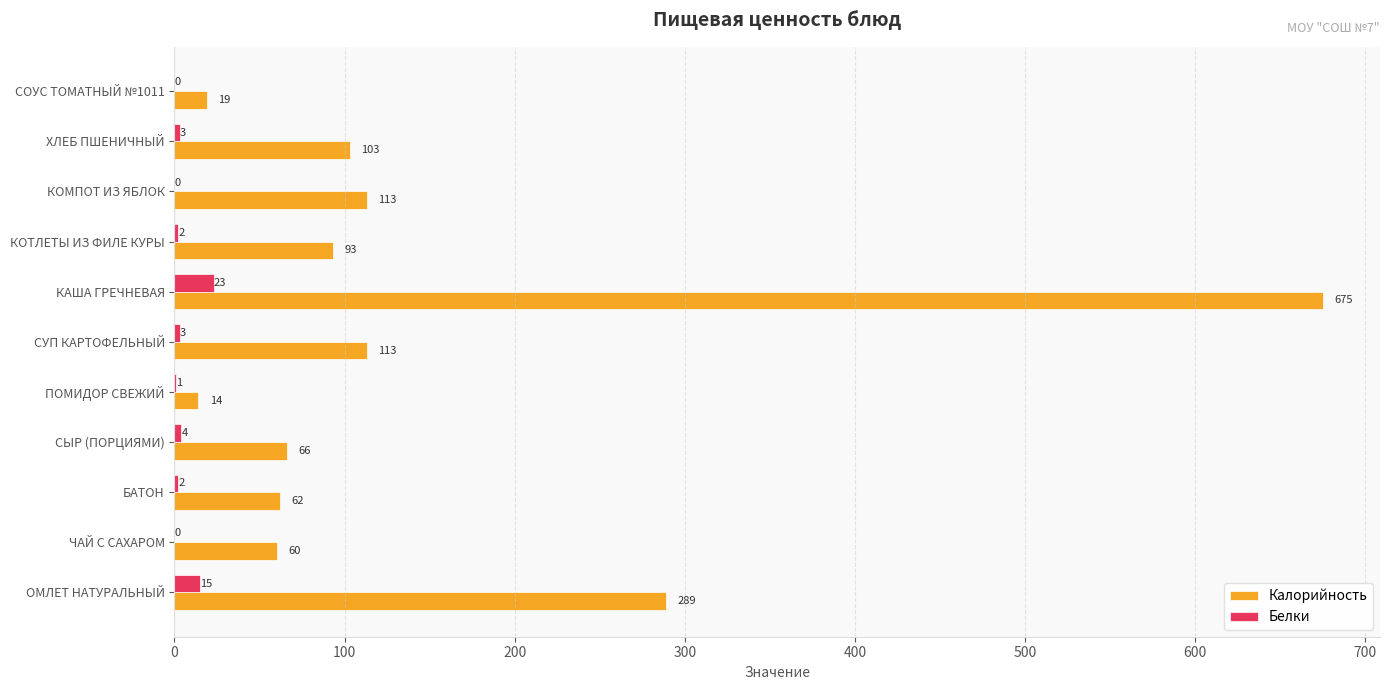

Between ЧАЙ С САХАРОМ and ПОМИДОР СВЕЖИЙ, which series saw the biggest shift?

Калорийность